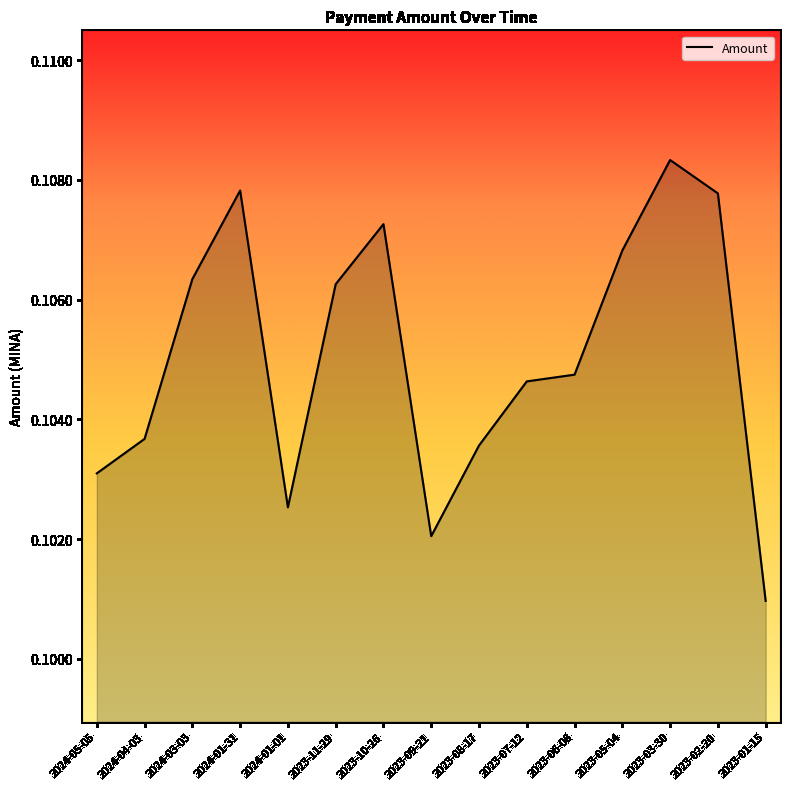

Which category has the lowest value across all series?

2023-01-15